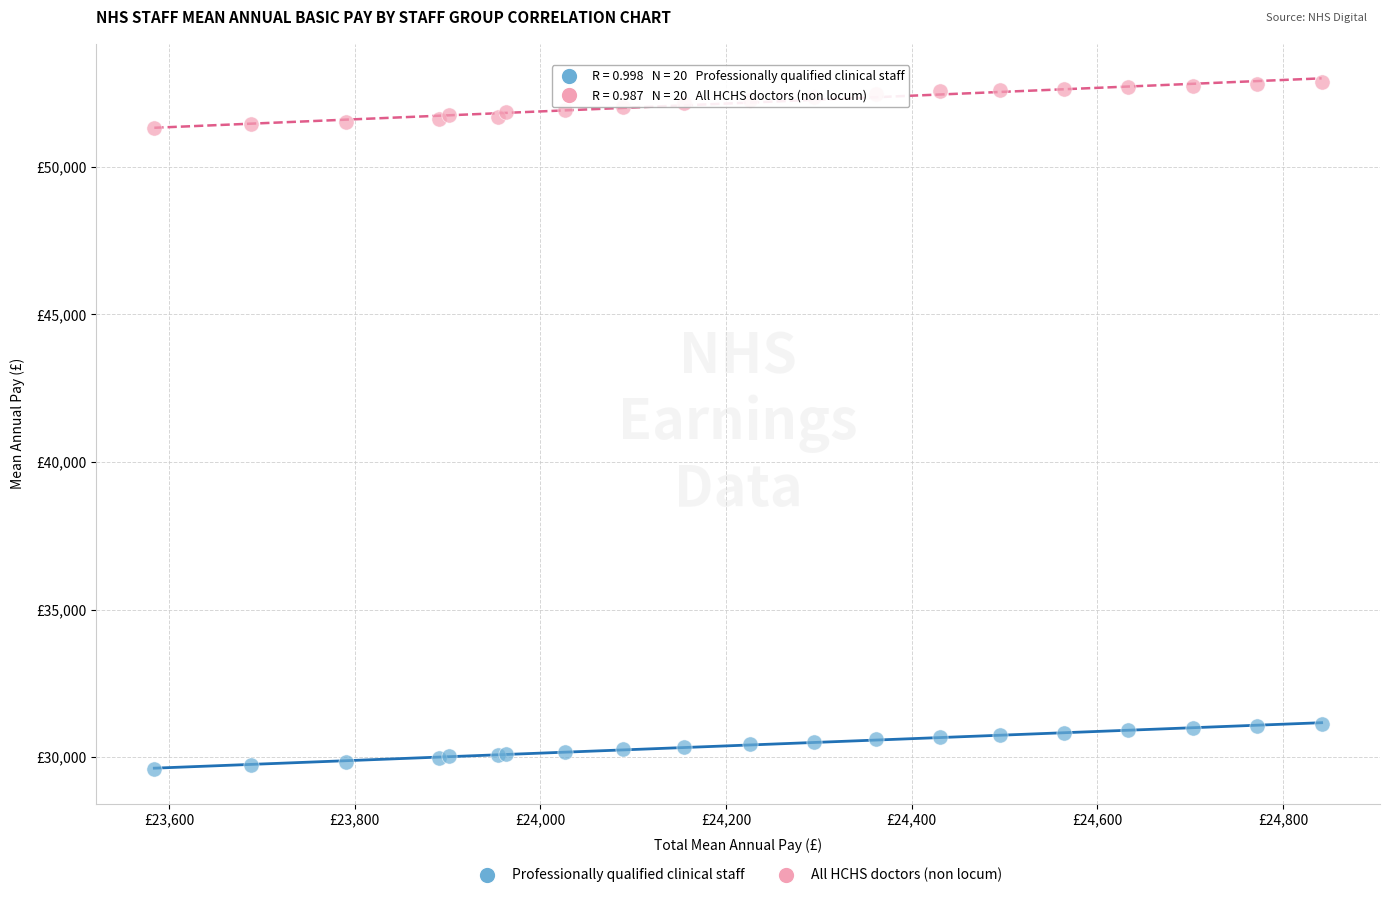

Which series contains the lowest Y value?

Professionally qualified clinical staff